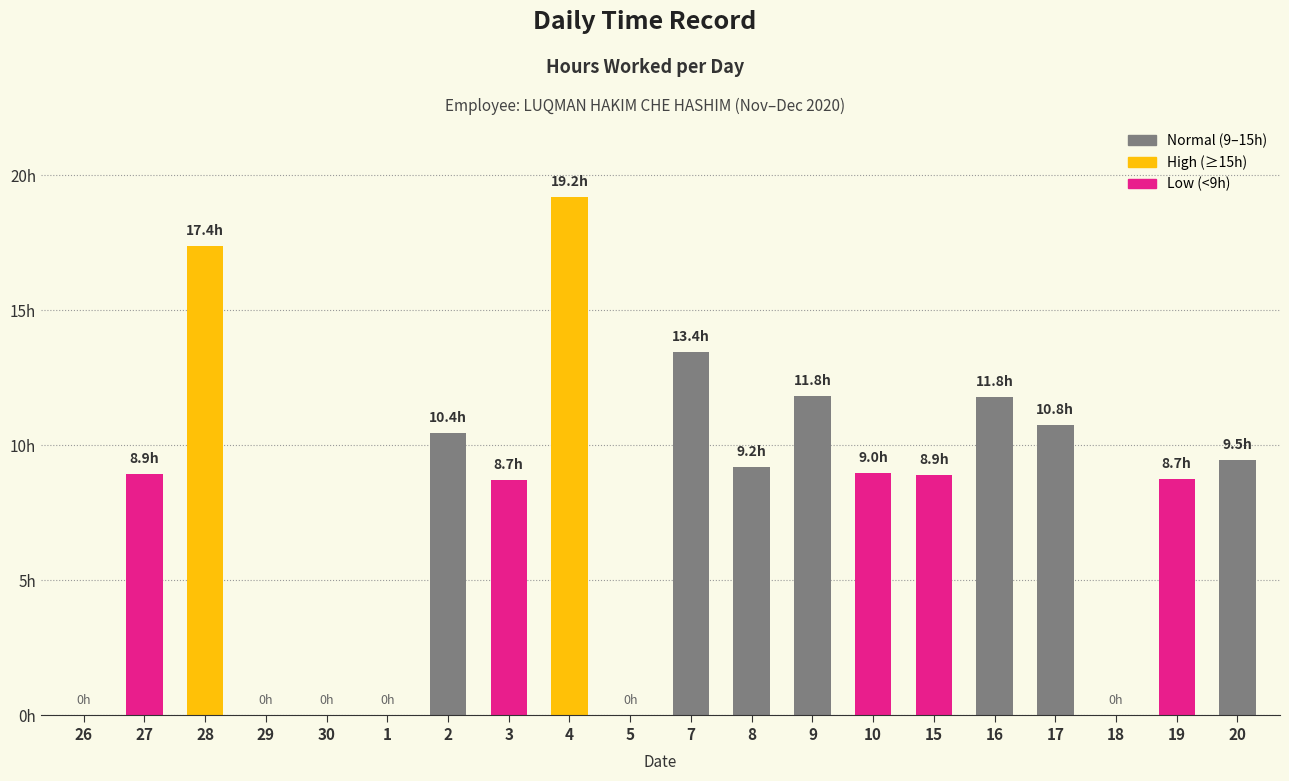

What is the difference between the maximum and second lowest values?

19.2